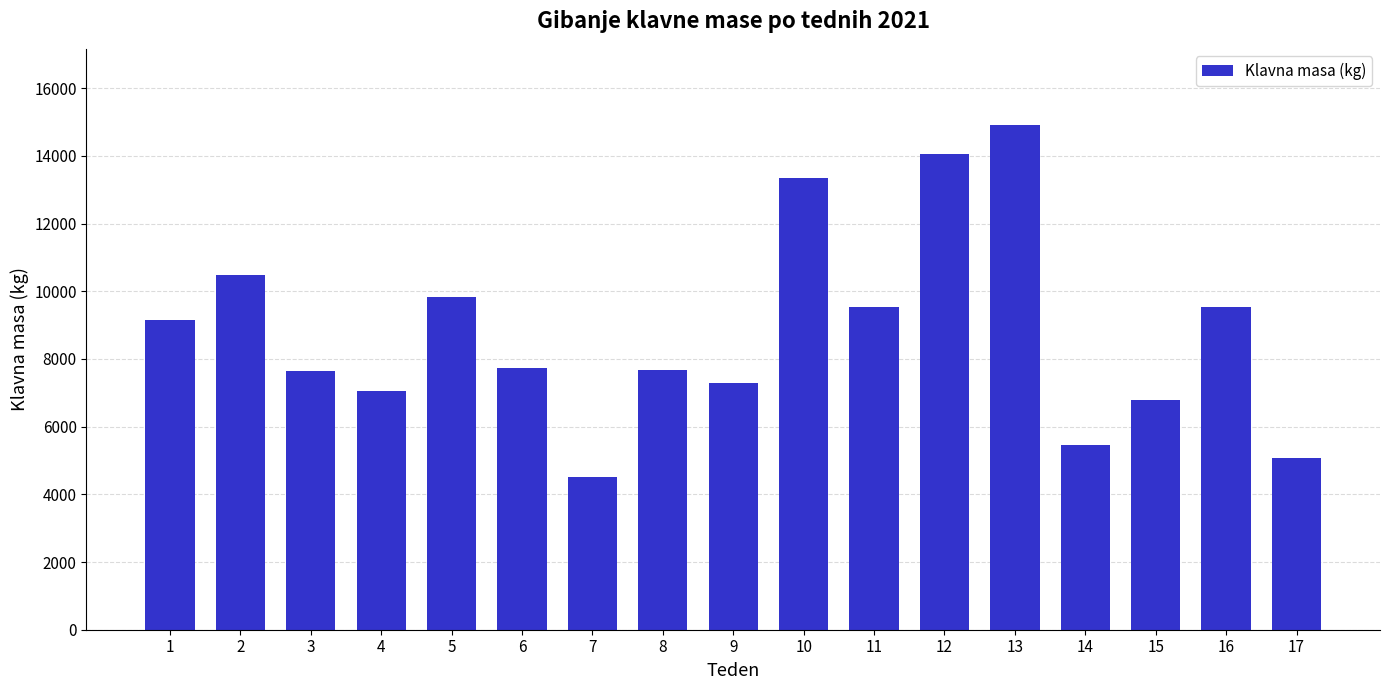

What is the average value?

8826